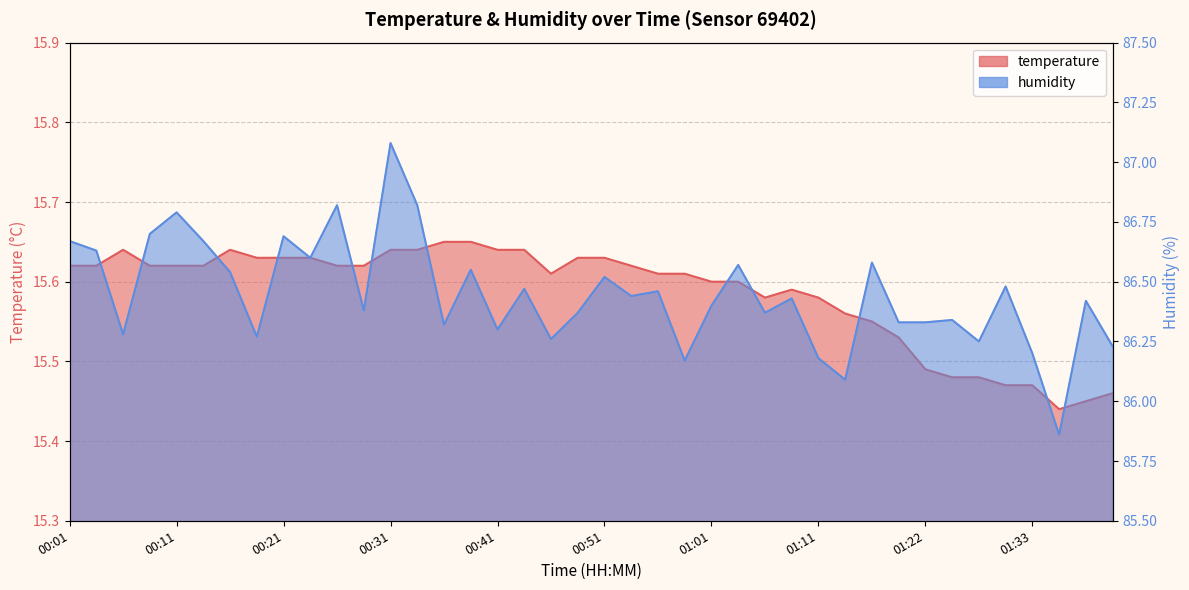

Rank the series at 00:21 from lowest to highest value.

temperature, humidity